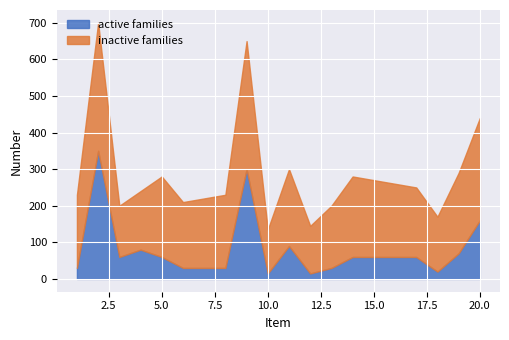

Count the number of categories in the chart.

20